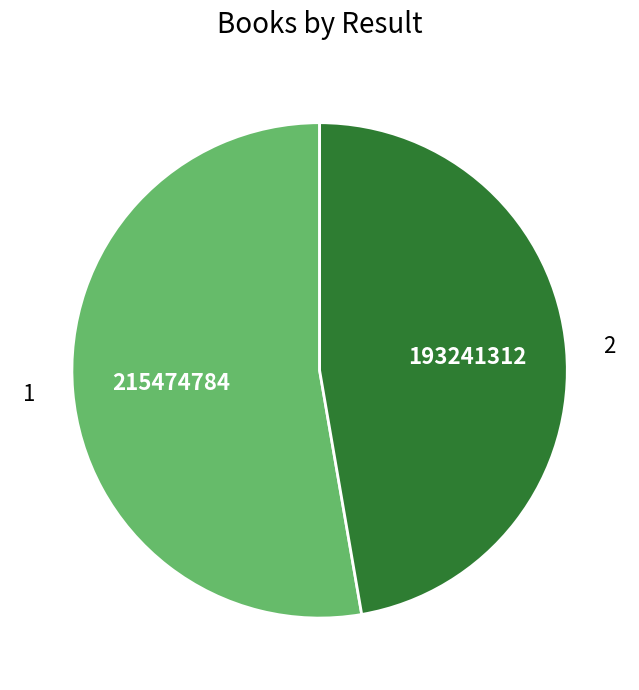

What is the ratio of the value at 1 to the value at 2?

1.1